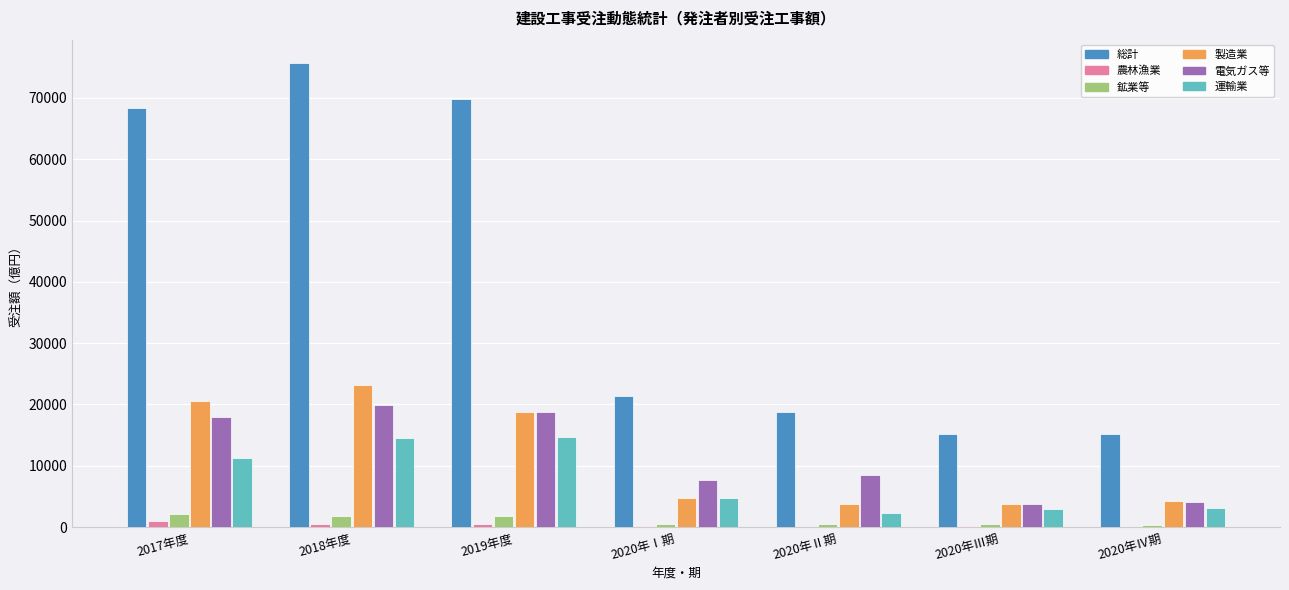

Count the number of categories in the chart.

7